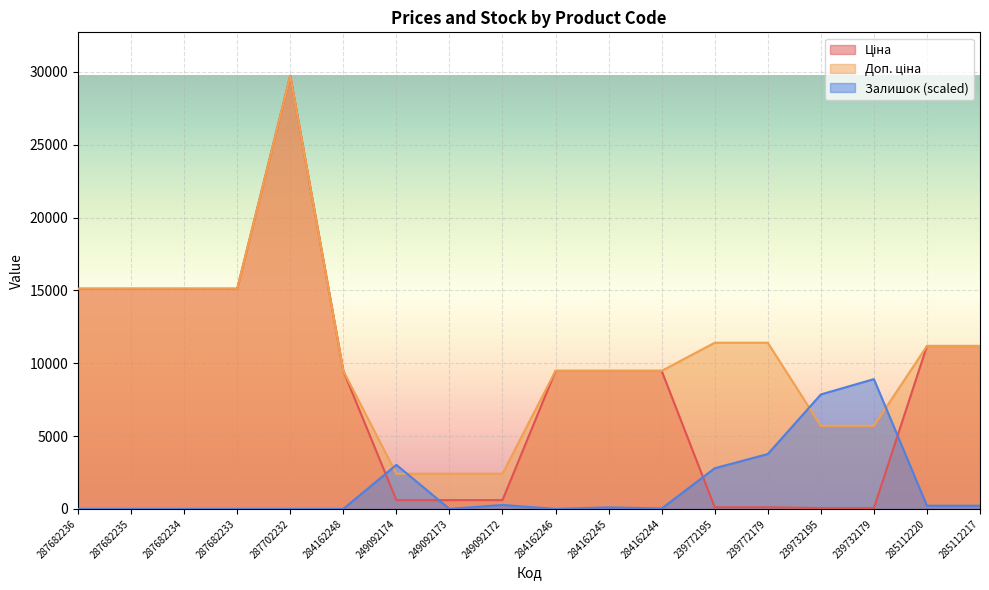

Rank the series by their maximum value, from lowest to highest.

Залишок, Ціна, Доп. ціна